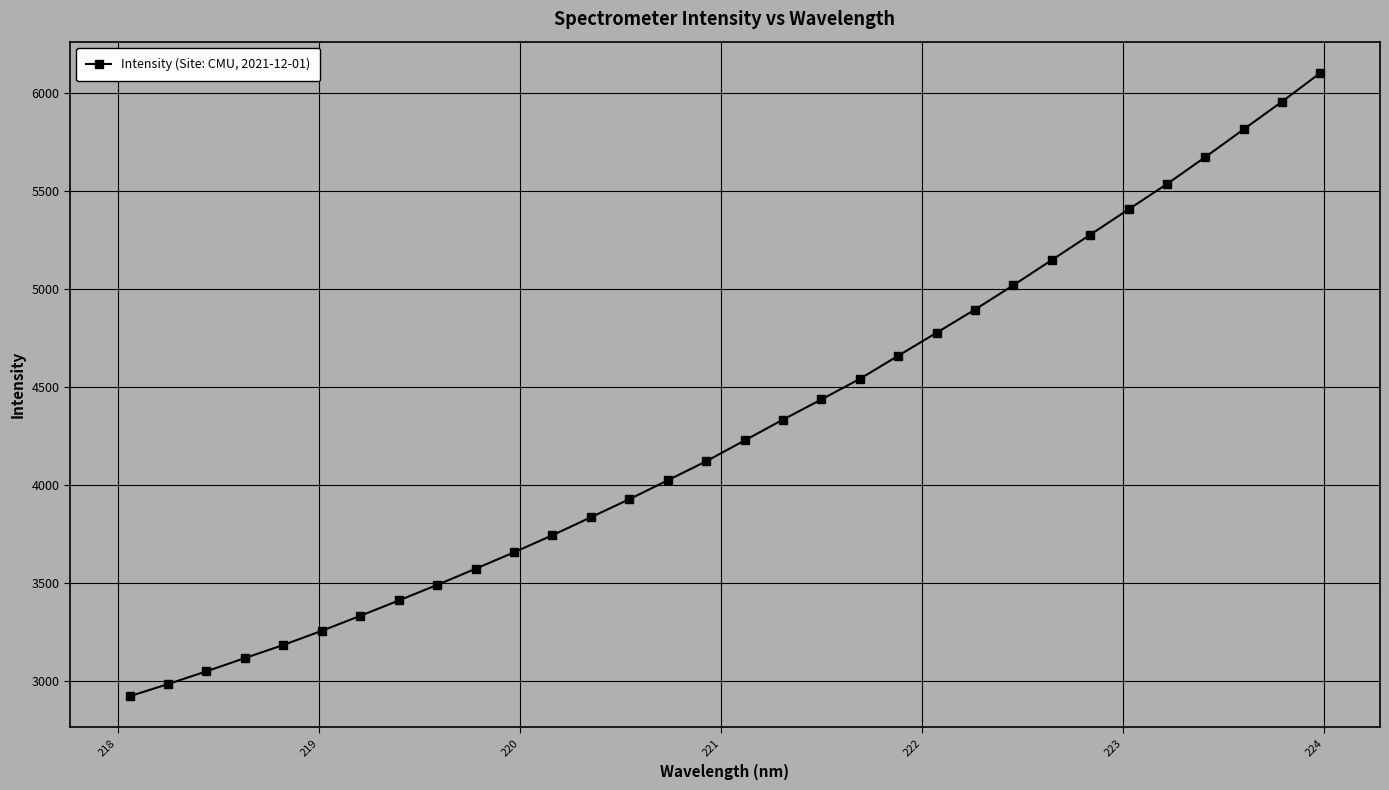

What is the minimum value shown in the chart?

2920.3